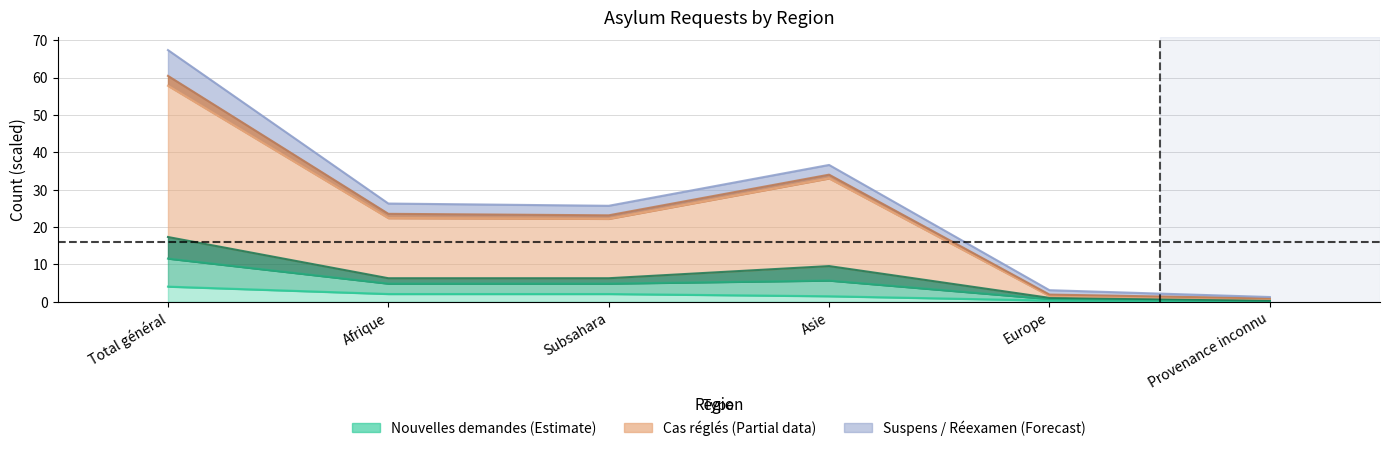

What position from the right is Subsahara?

4